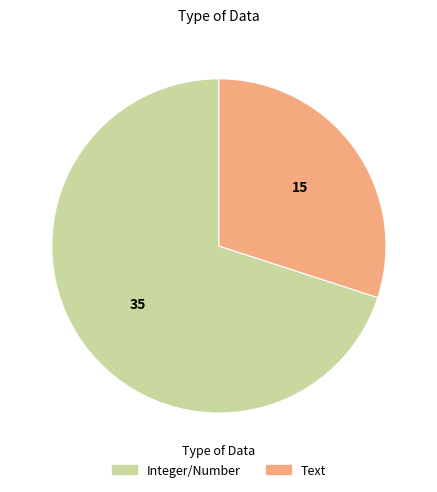

Approximately how many times larger is the value at Text compared to Integer/Number?

0.4